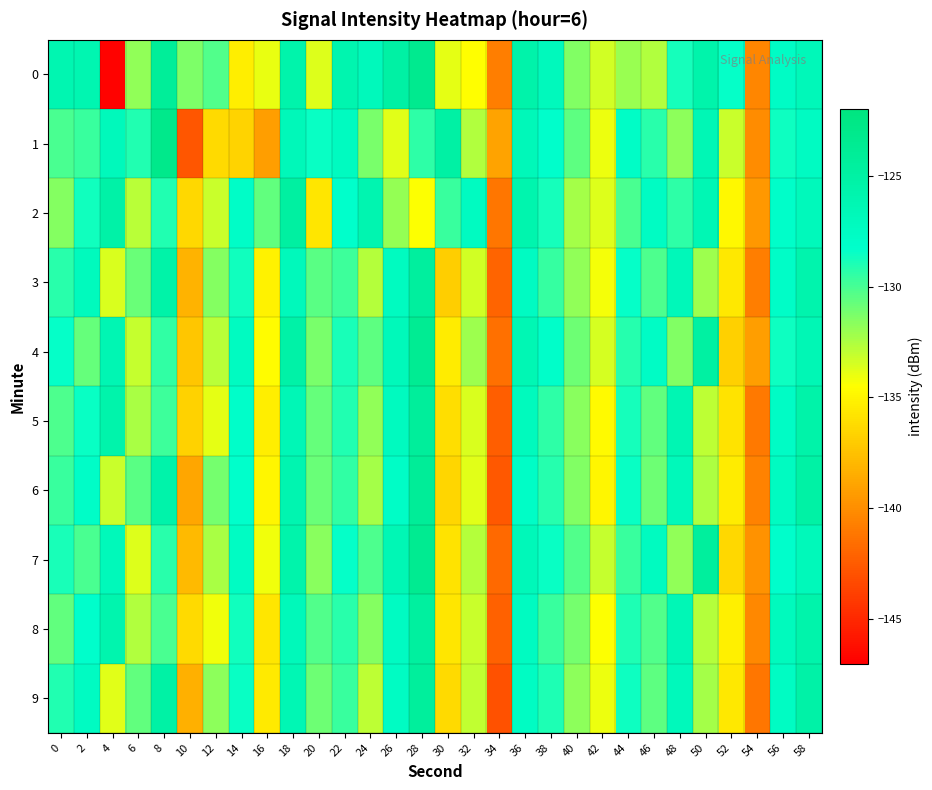

At which category does the chart reach its peak across all series?

8